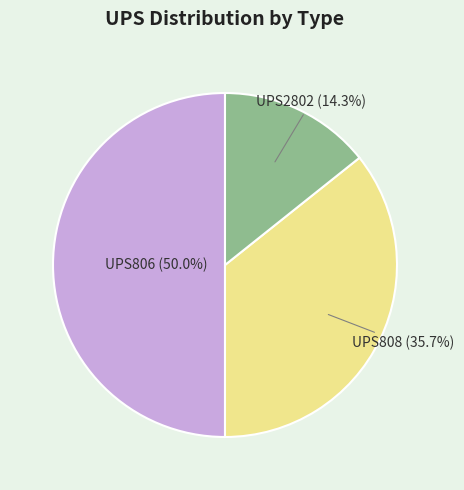

Which slice is the smallest?

UPS2802